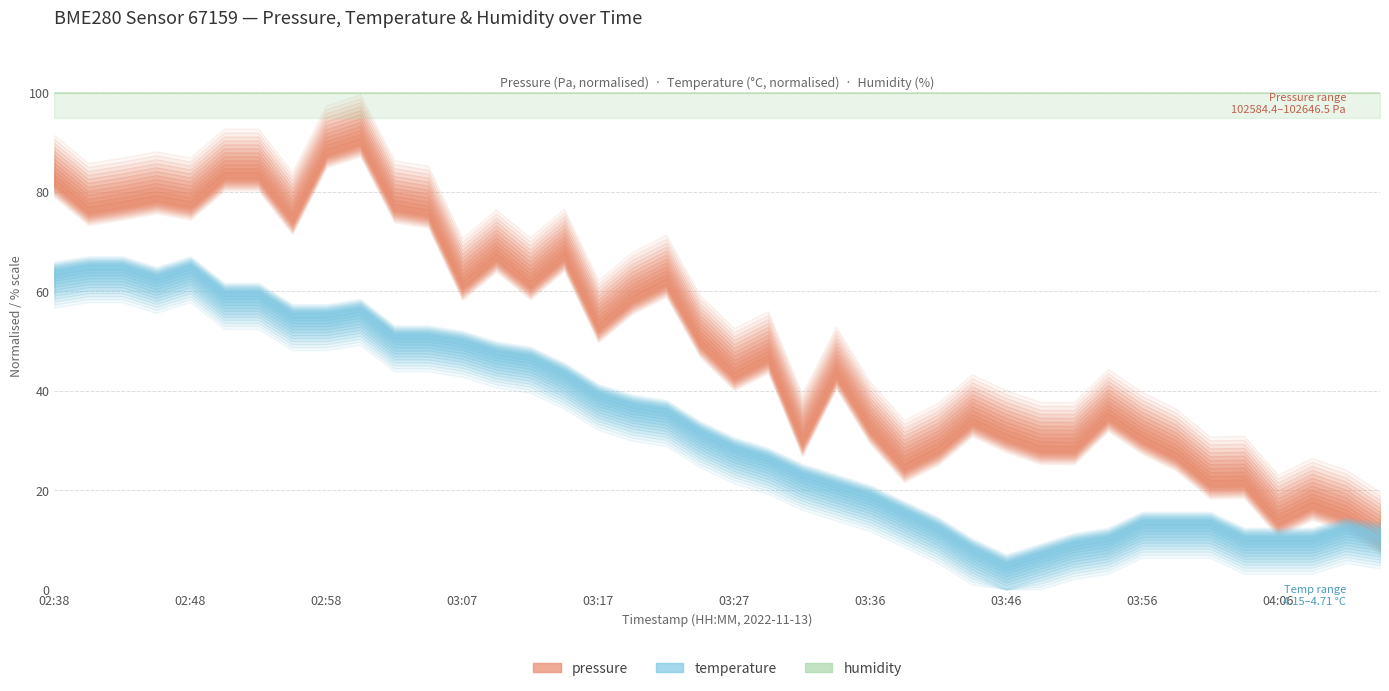

Reading left to right, list all the values displayed in this chart.

pressure: 02:38=90.6	02:41=85.0	02:43=86.1	02:46=87.3	02:48=86.1	02:50=91.9	02:53=91.9	02:55=83.1	02:58=96.6	03:00=98.8	03:02=85.6	03:05=84.4	03:07=69.9	03:10=75.6	03:12=70.0	03:15=75.8	03:17=61.4	03:19=67.1	03:22=70.5	03:24=58.4	03:27=51.7	03:29=55.2	03:32=38.5	03:34=52.1	03:36=40.9	03:39=33.3	03:41=36.7	03:44=42.5	03:46=39.3	03:49=36.9	03:51=36.9	03:53=43.5	03:56=38.9	03:58=35.5	04:01=29.9	04:03=30.1	04:06=22.3	04:08=25.6	04:10=23.3	04:13=18.8
temperature: 02:38=59.1	02:41=60.2	02:43=60.2	02:46=58.1	02:48=60.2	02:50=54.8	02:53=54.8	02:55=50.6	02:58=50.6	03:00=51.6	03:02=46.3	03:05=46.3	03:07=45.2	03:10=43.1	03:12=42.0	03:15=38.8	03:17=34.5	03:19=32.3	03:22=31.3	03:24=27.0	03:27=23.8	03:29=21.6	03:32=18.4	03:34=16.3	03:36=14.1	03:39=10.9	03:41=7.7	03:44=3.4	03:46=0.2	03:49=2.3	03:51=4.5	03:53=5.6	03:56=8.8	03:58=8.8	04:01=8.8	04:03=5.6	04:06=5.6	04:08=5.6	04:10=7.7	04:13=6.6